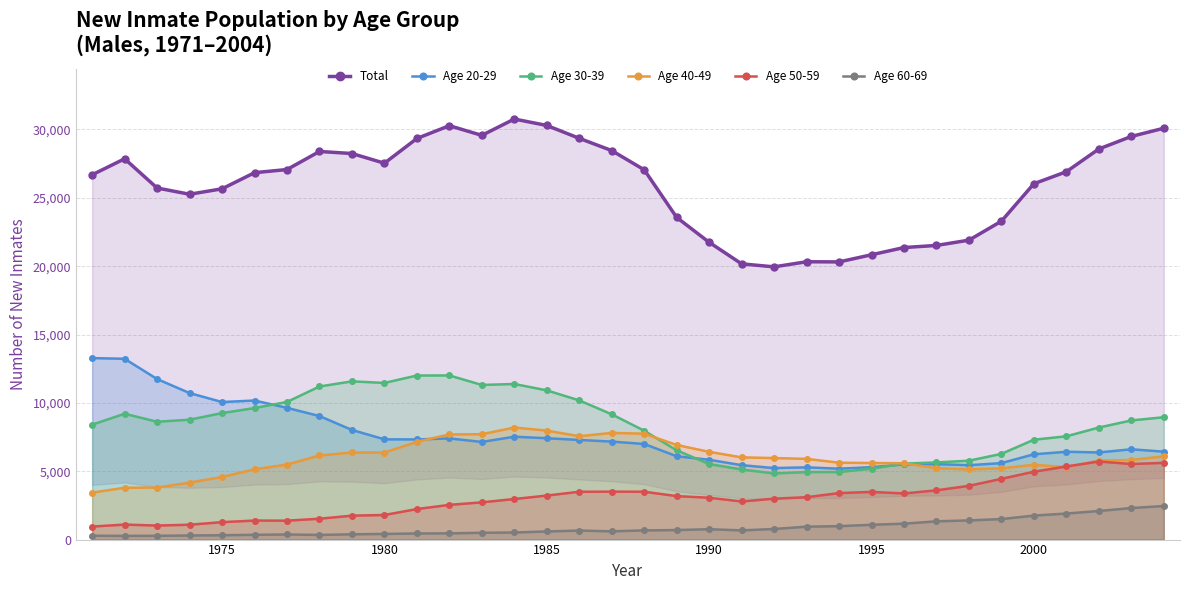

Reading left to right, list all the values displayed in this chart.

Total: 26684	27855	25717	25261	25658	26838	27068	28389	28240	27531	29340	30276	29568	30762	30293	29352	28454	27049	23566	21746	20169	19950	20323	20311	20834	21362	21517	21902	23289	26030	26907	28572	29488	30089
Age 20-29: 13276	13225	11743	10717	10061	10173	9635	9036	8020	7332	7327	7399	7143	7526	7414	7288	7168	6994	6096	5839	5444	5231	5284	5186	5298	5500	5520	5442	5593	6240	6424	6374	6605	6432
Age 30-39: 8406	9206	8619	8770	9253	9620	10068	11198	11575	11459	12001	12006	11311	11382	10915	10182	9164	7965	6530	5526	5127	4837	4939	4943	5183	5556	5645	5770	6270	7306	7555	8195	8716	8950
Age 40-49: 3435	3793	3806	4169	4583	5142	5487	6152	6371	6367	7154	7690	7707	8196	7972	7561	7803	7747	6921	6420	6014	5963	5905	5624	5601	5583	5222	5137	5208	5471	5304	5779	5824	6093
Age 50-59: 953	1098	1026	1087	1275	1392	1383	1526	1750	1799	2232	2539	2725	2967	3220	3498	3507	3501	3181	3061	2789	2992	3100	3401	3487	3374	3603	3932	4443	4965	5347	5711	5528	5612
Age 60-69: 282	271	277	299	317	350	373	341	387	413	446	456	497	519	593	659	606	671	697	758	673	776	944	982	1083	1165	1336	1402	1500	1756	1905	2091	2307	2456